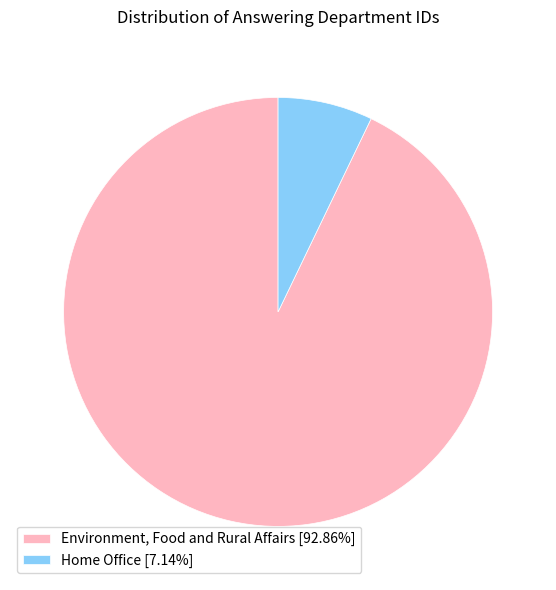

True or false: Environment, Food and Rural Affairs accounts for 99% of the total.

False